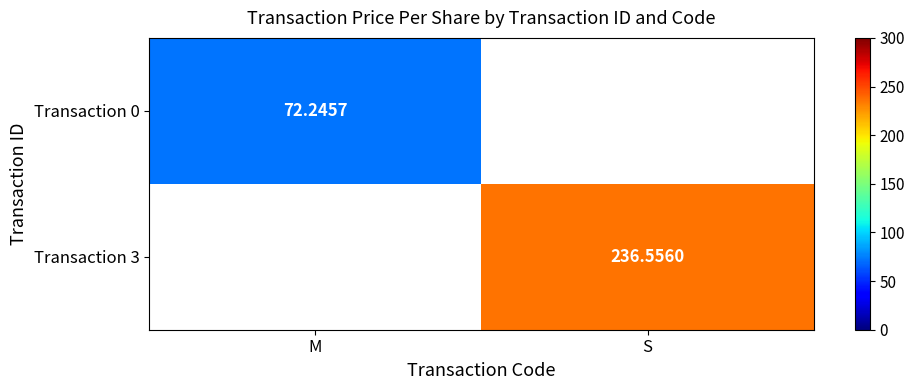

How many distinct data groups are displayed?

2